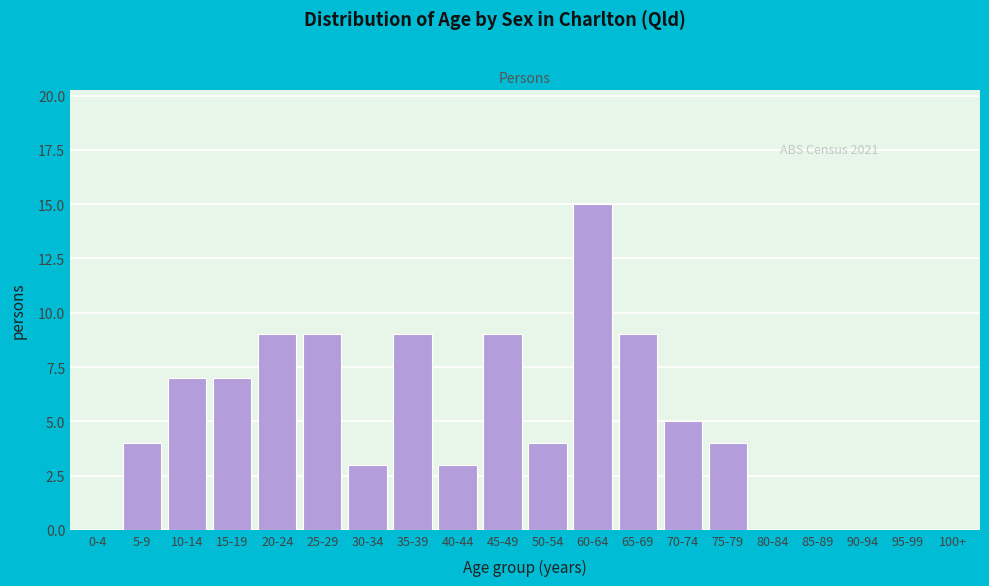

Reading left to right, what are all the values shown in this chart?

0-4=0	5-9=4	10-14=7	15-19=7	20-24=9	25-29=9	30-34=3	35-39=9	40-44=3	45-49=9	50-54=4	60-64=15	65-69=9	70-74=5	75-79=4	80-84=0	85-89=0	90-94=0	95-99=0	100+=0